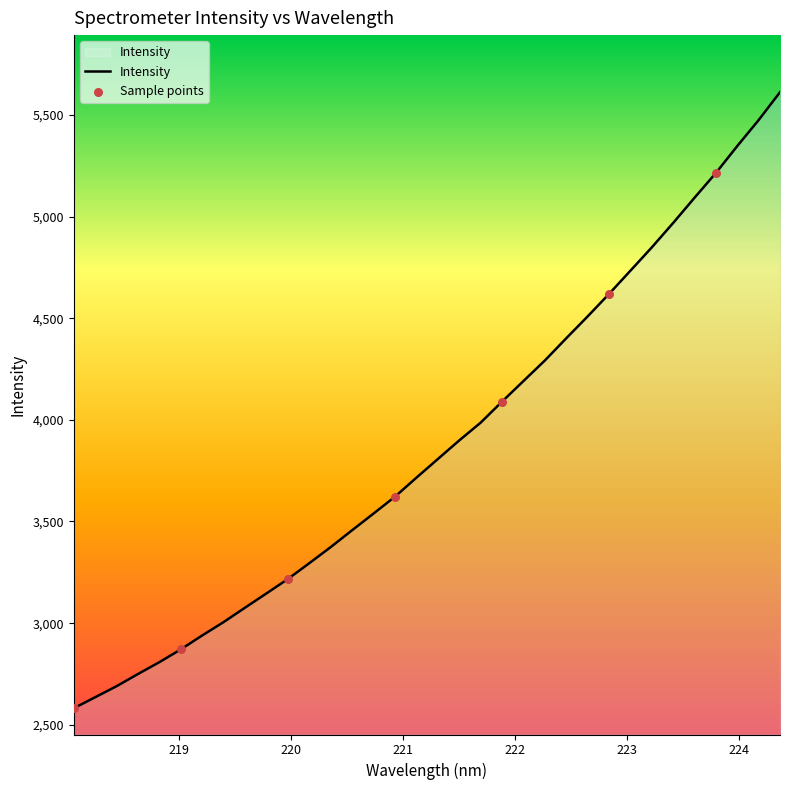

What is the greatest value displayed?

5611.8